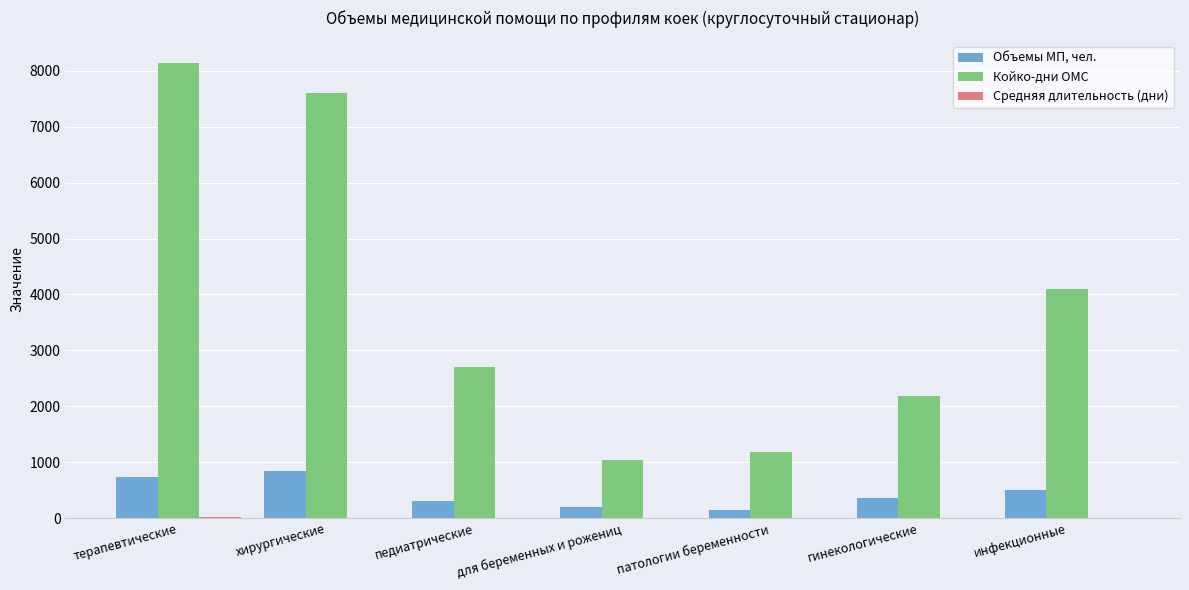

Which series changed the most between хирургические and для беременных и рожениц?

Койко-дни ОМС